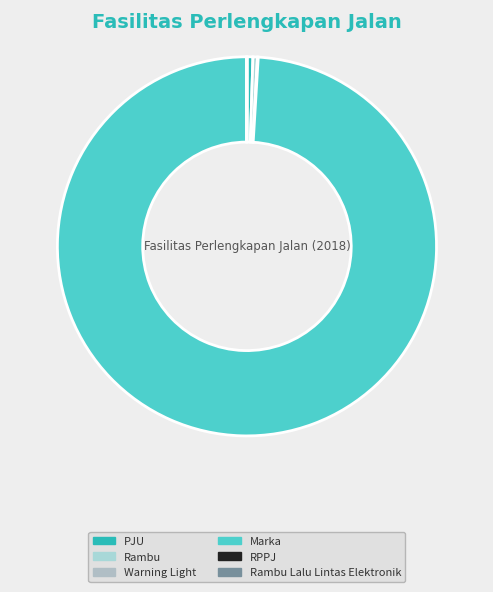

Rank the categories by value from highest to lowest.

Marka, PJU, Rambu, Warning Light, RPPJ, Rambu Lalu Lintas Elektronik